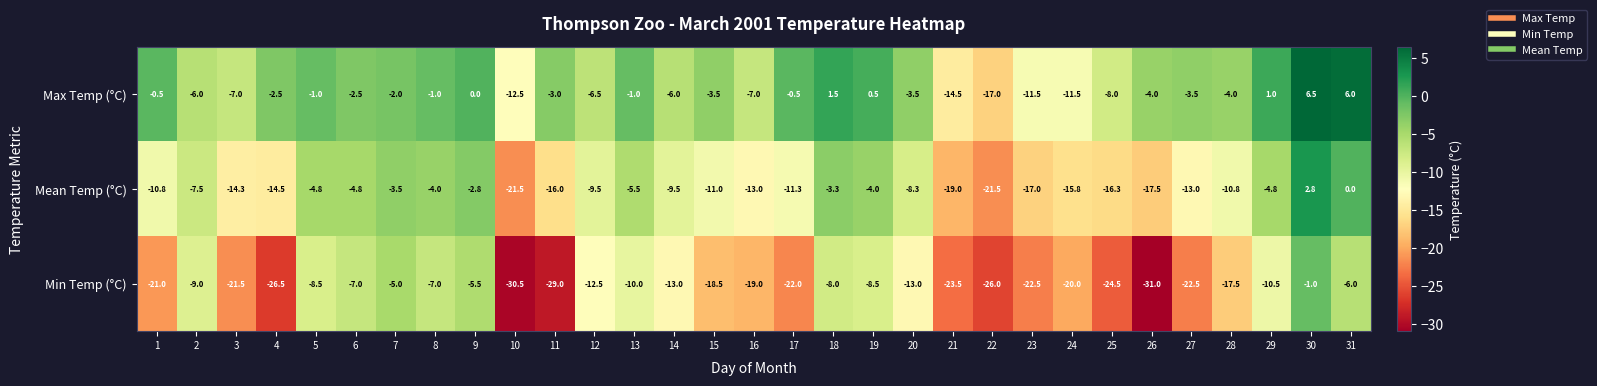

At which category is the sum across all series the highest?

30